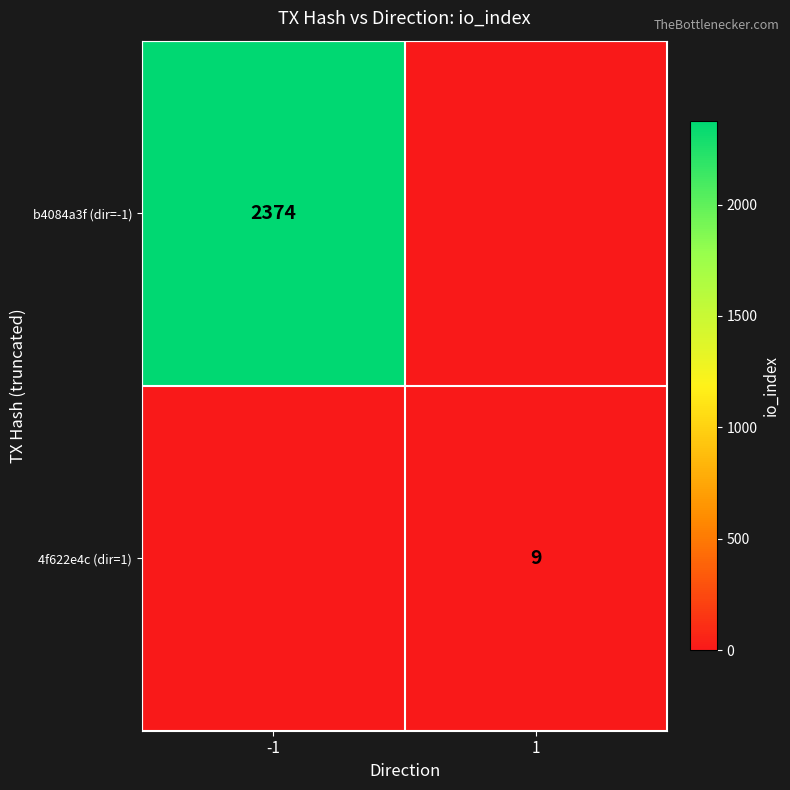

The 4f622e4c (dir=1) series shows 9 at 1. True or false?

True